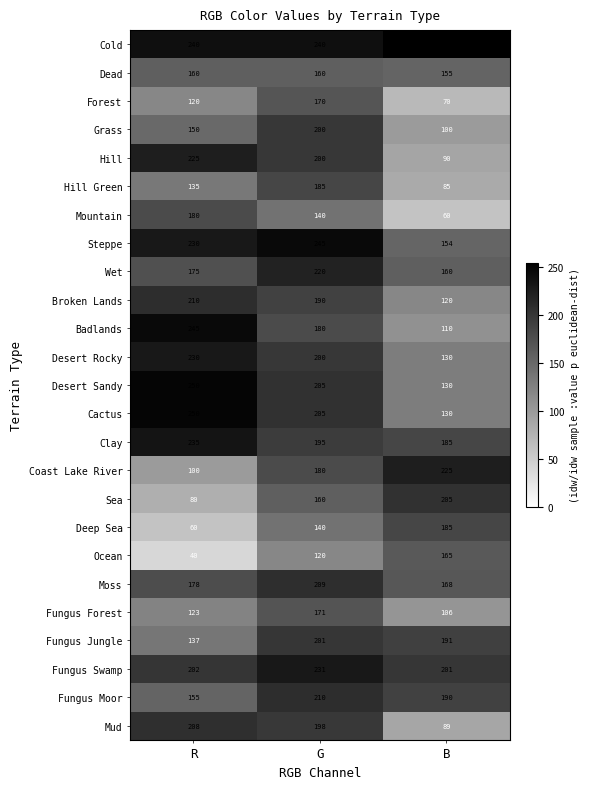

Count the Desert Rocky values in the range 130 to 230.

3